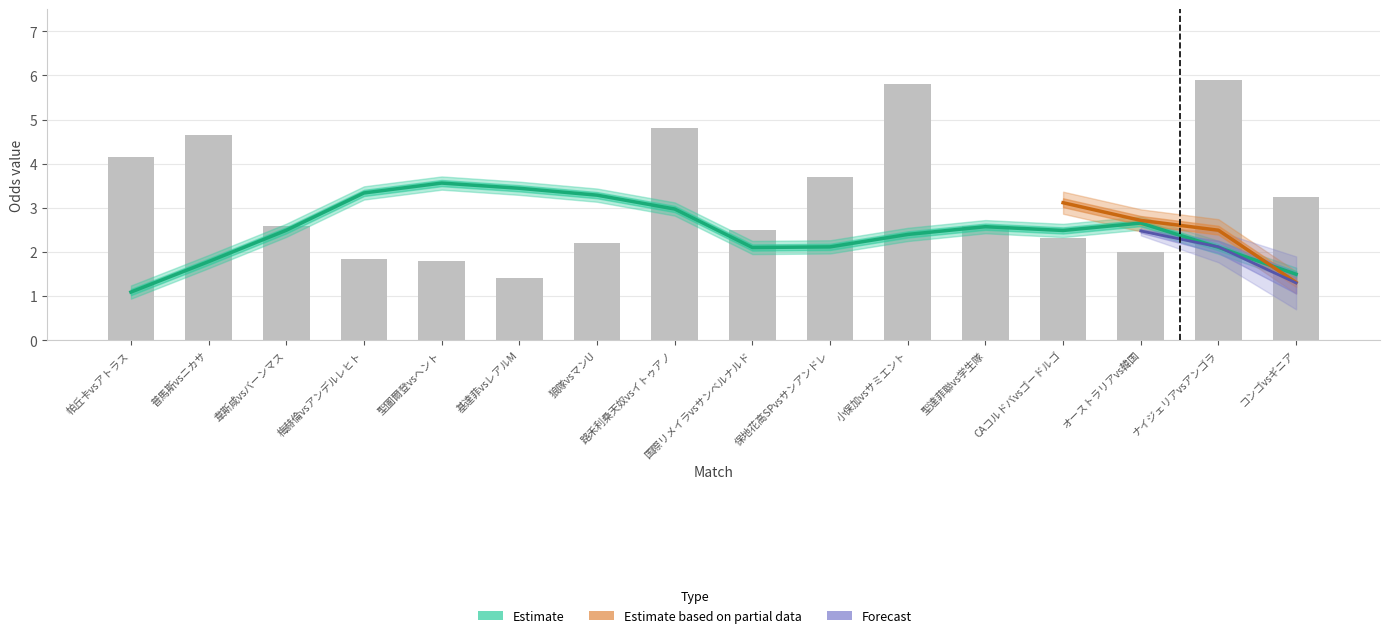

True or false: first_high has a value of 0.4 at first_home.

False